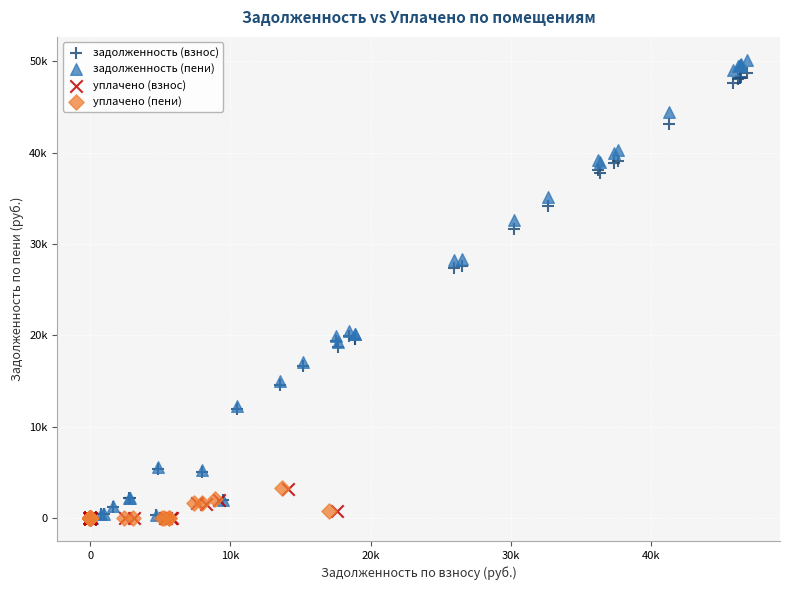

What are all the series names shown in the legend?

задолженность (взнос), задолженность (пени), уплачено (взнос), уплачено (пени)